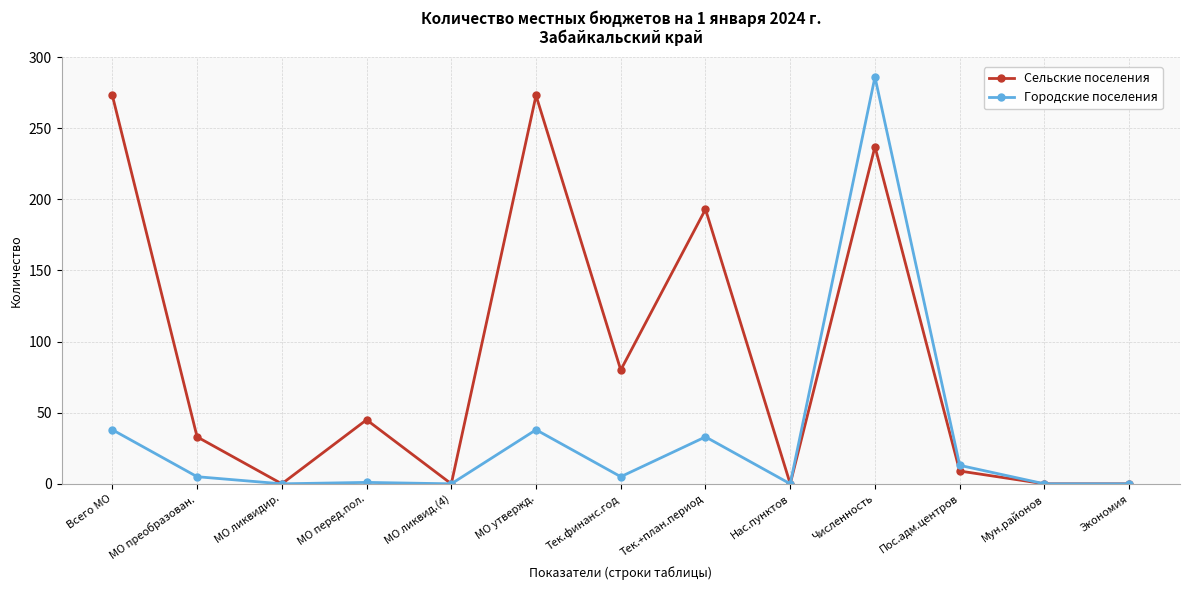

The value of Городские поселения at Экономия is 164. True or false?

False